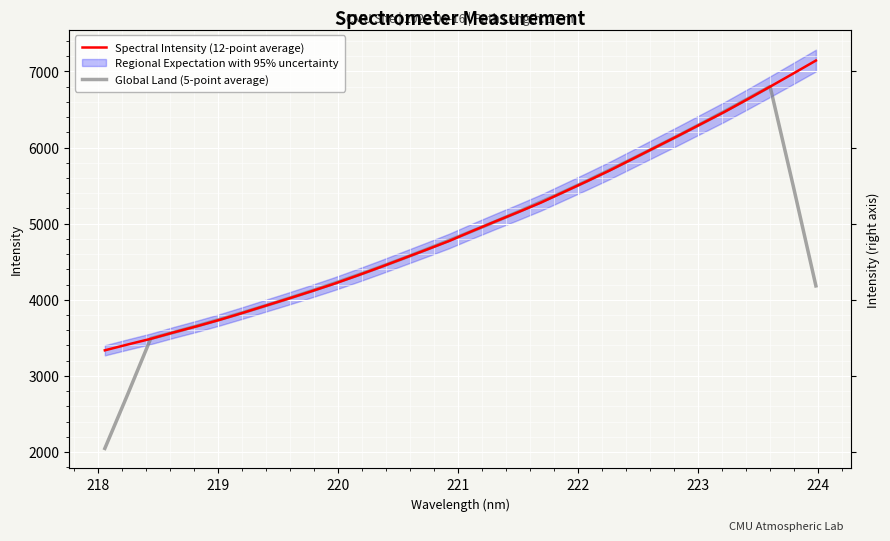

What is the minimum value shown in the chart?

2047.2